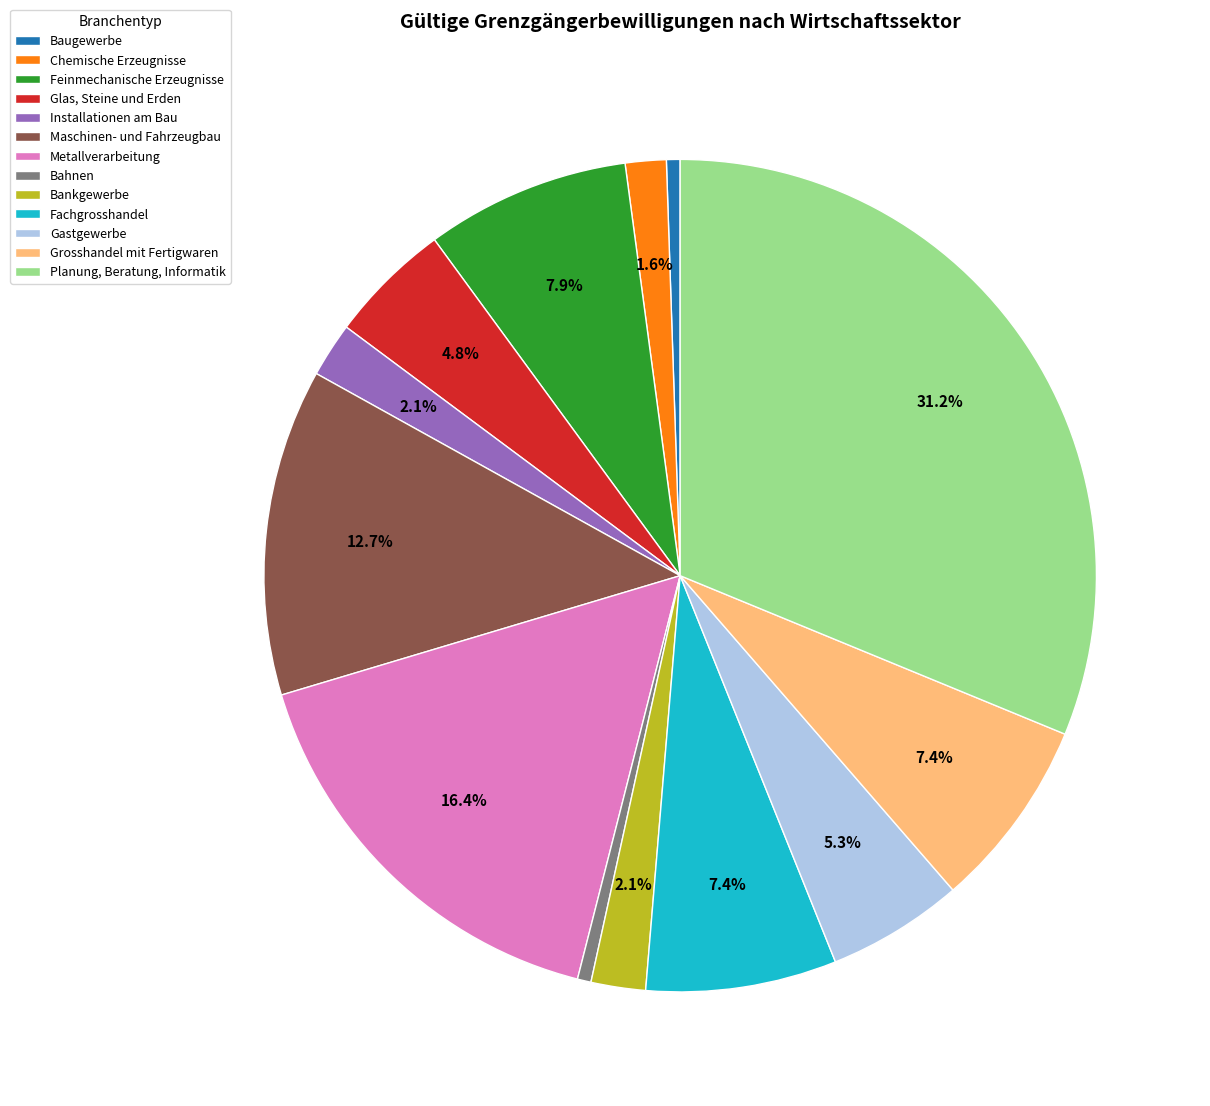

What percentage is the Bahnen slice, to the nearest percent?

1%